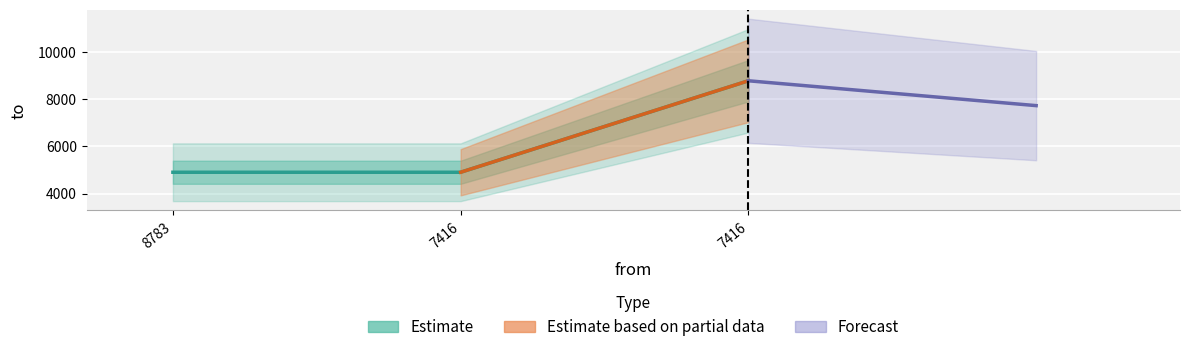

Reading left to right, what are all the values shown in this chart?

8783=4902	7416=4902	7416=8783